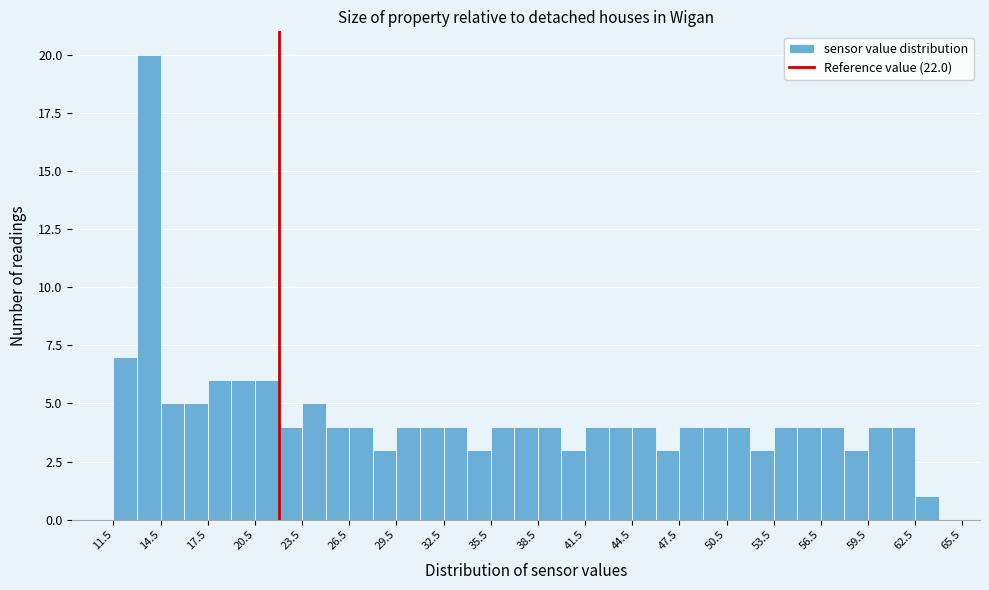

Around what value on the x-axis is the tallest bar? Give the approximate position of its centre, as read against the axis.

13.5